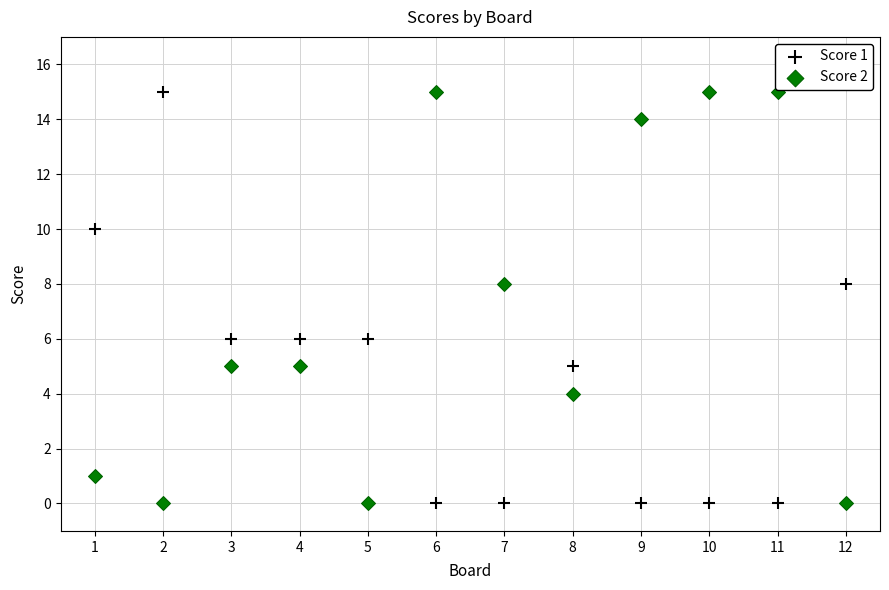

Across all data points, what is the range of Y values (max minus min)?

15